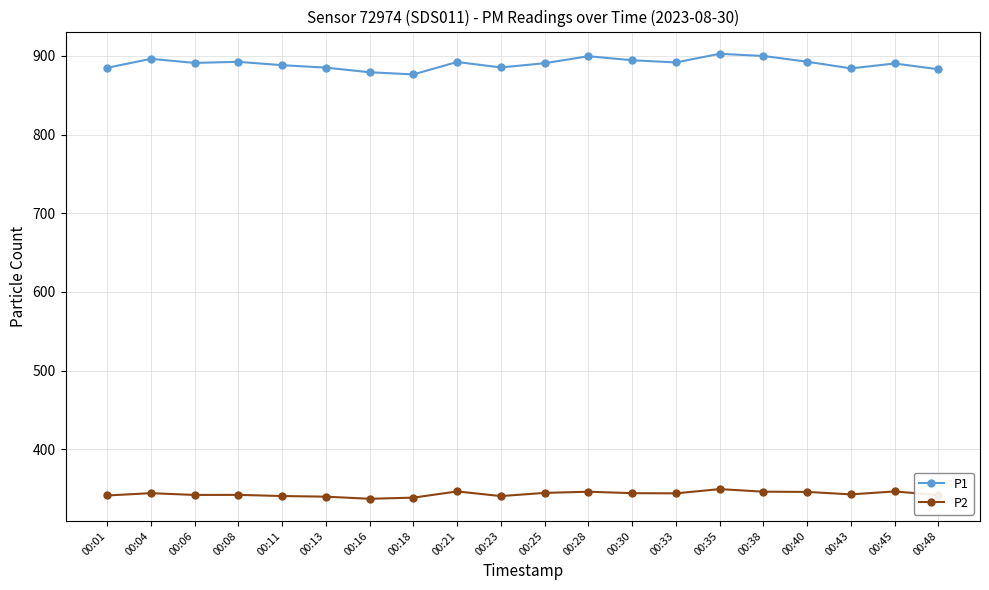

At 00:38, list the series in order from smallest to largest.

P2, P1